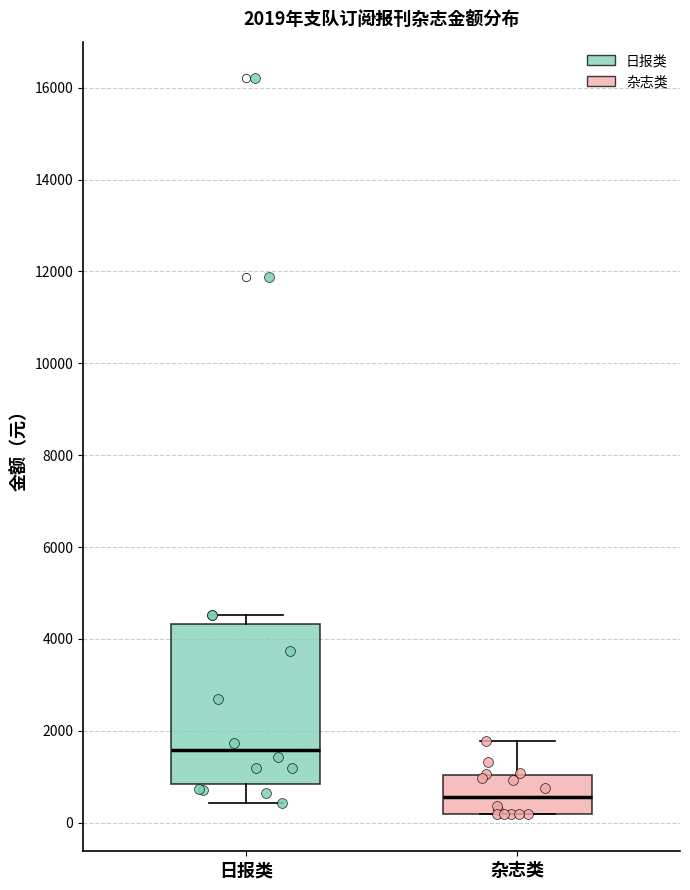

Comparing the boxes themselves (not the whiskers), which one is the tallest?

日报类